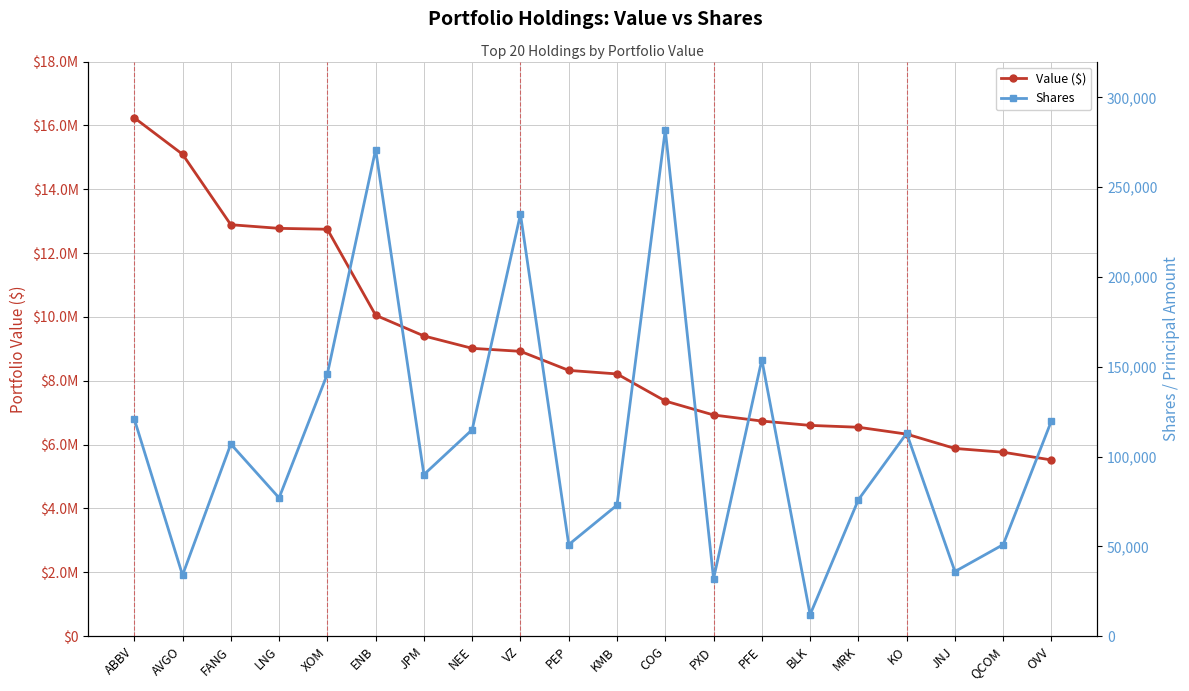

The value of Shares at QCOM is 51000. True or false?

True